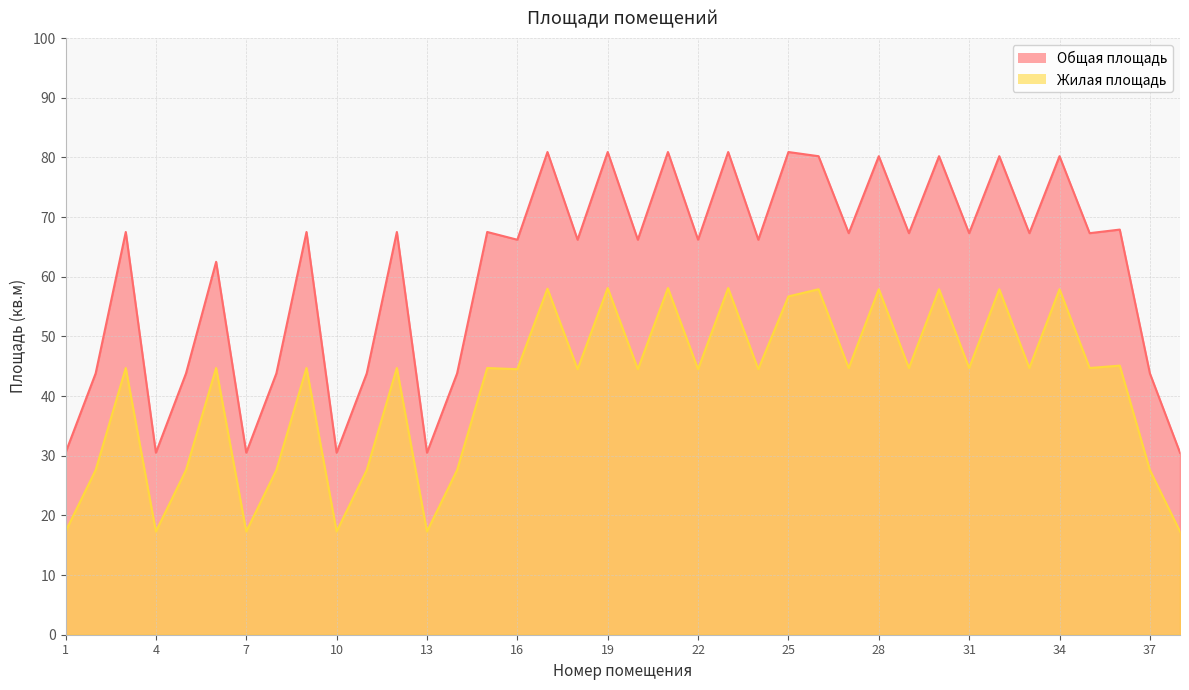

Which series has the widest spread of values?

Общая площадь